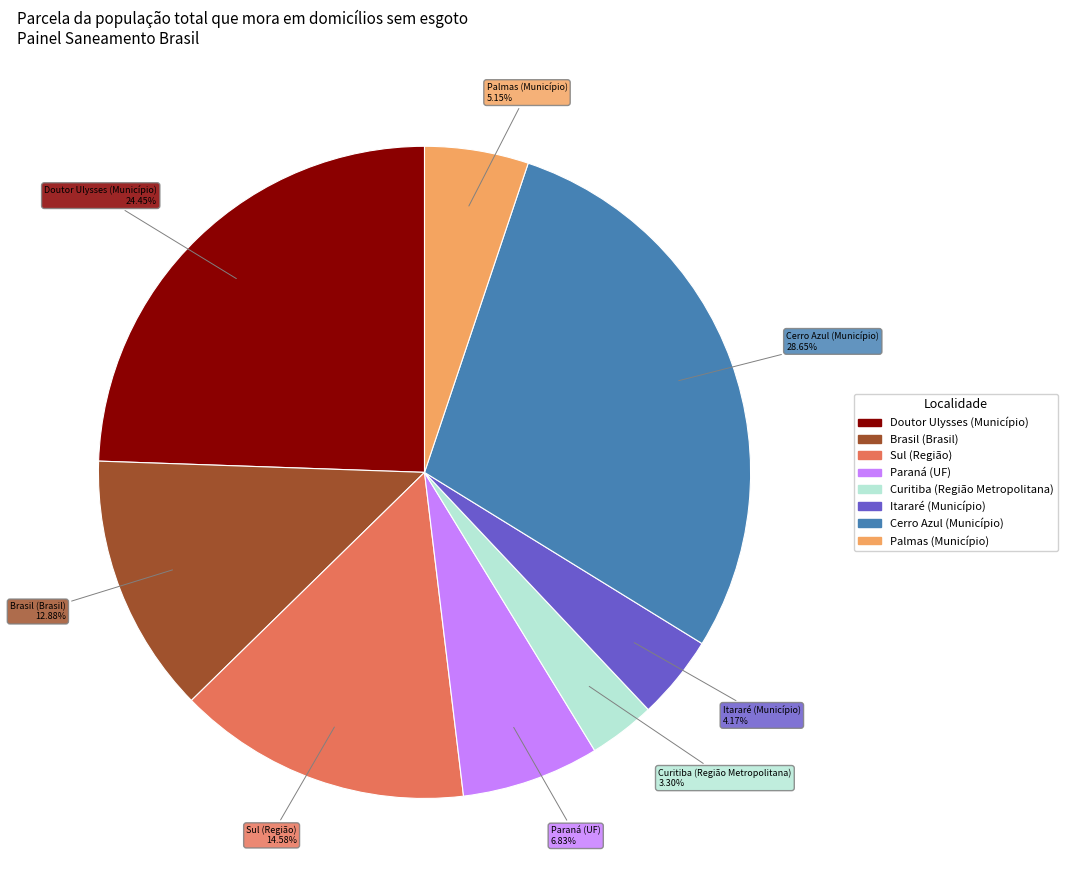

Does any single category account for the majority?

No